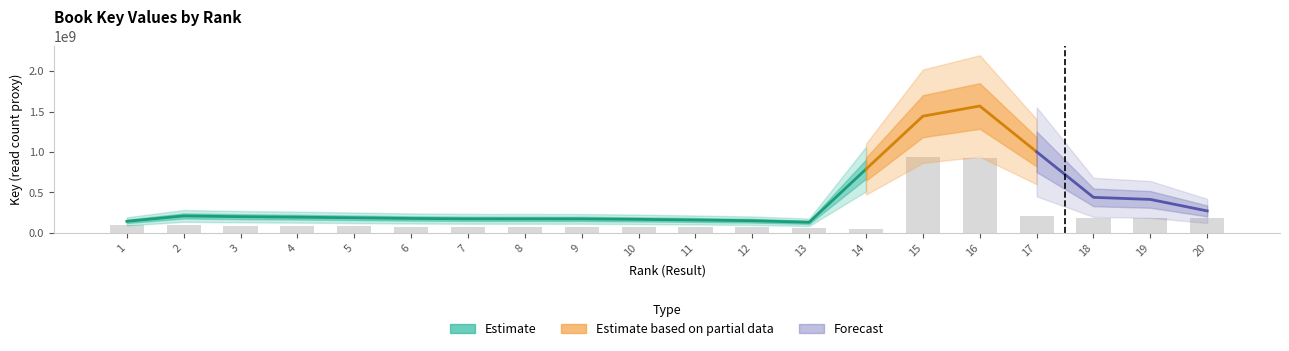

At which label is the value closest to 493557432?

17